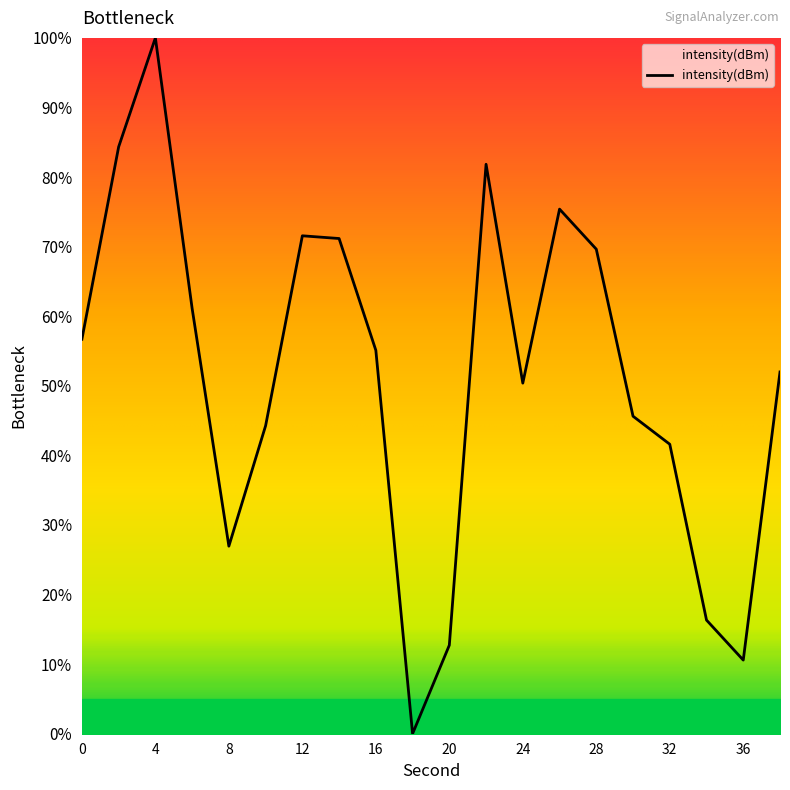

Does the chart have visible grid lines?

No